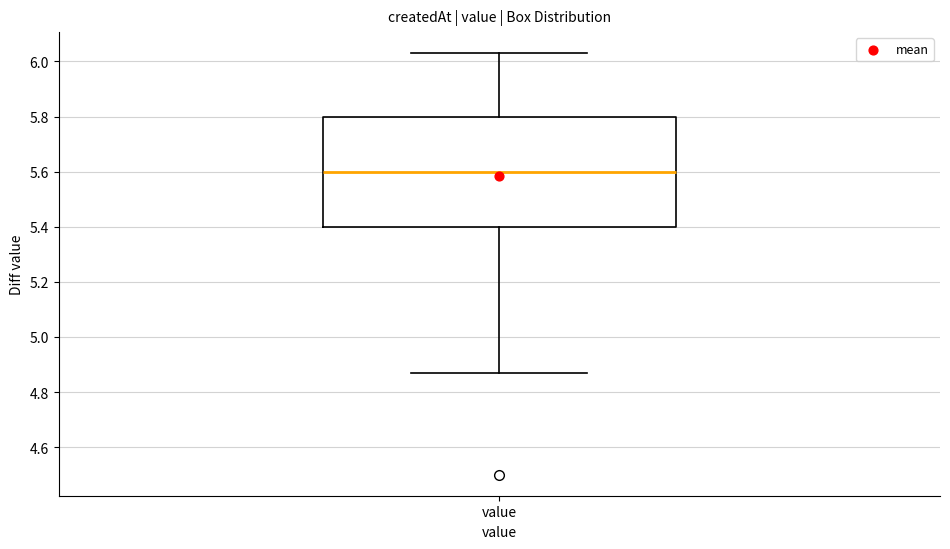

Where does the lower whisker of the box for value end on the y-axis? The values are not printed on the chart, so give them approximately, as read against the axis.

4.88